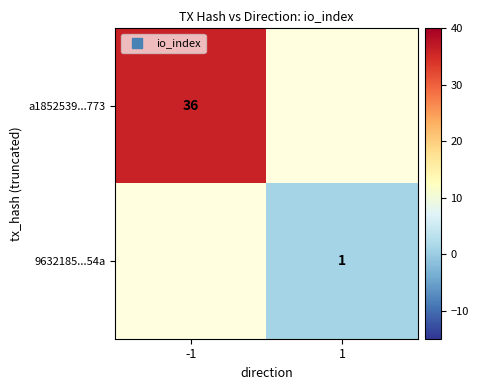

The a1852539...773 series shows 9.1 at -1. True or false?

False